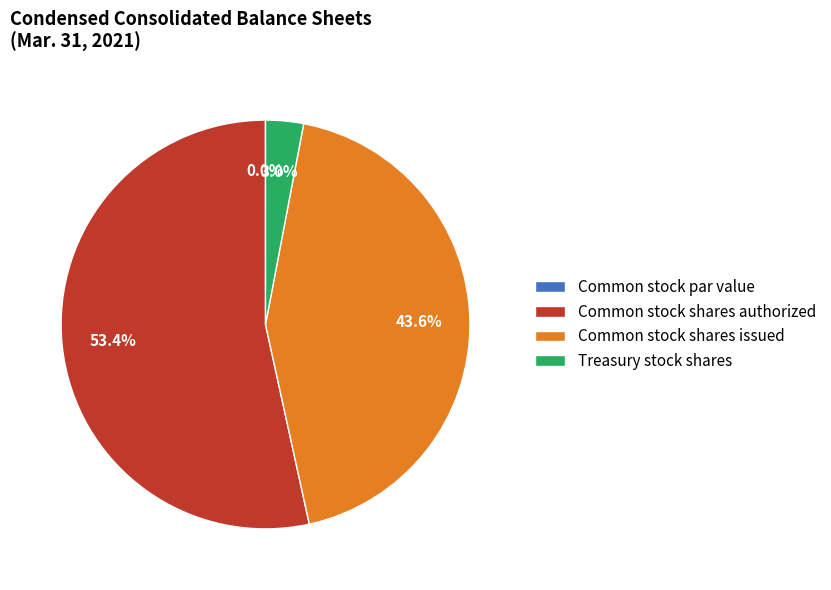

Is Common stock shares authorized the majority of the pie?

Yes